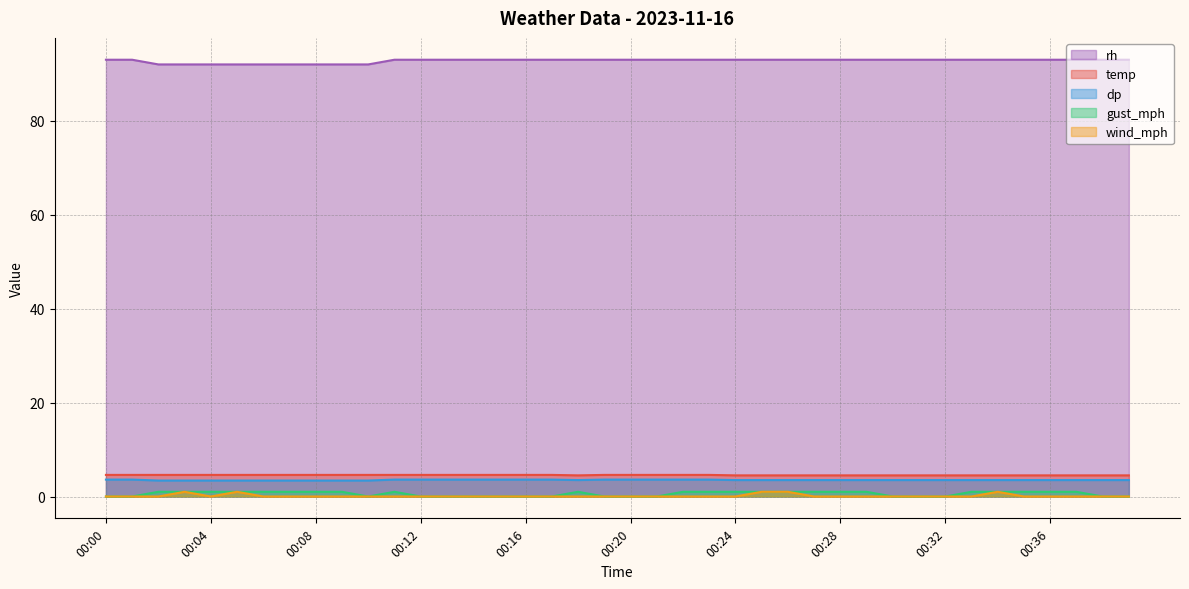

Count the wind_mph values in the range 0 to 1.

40